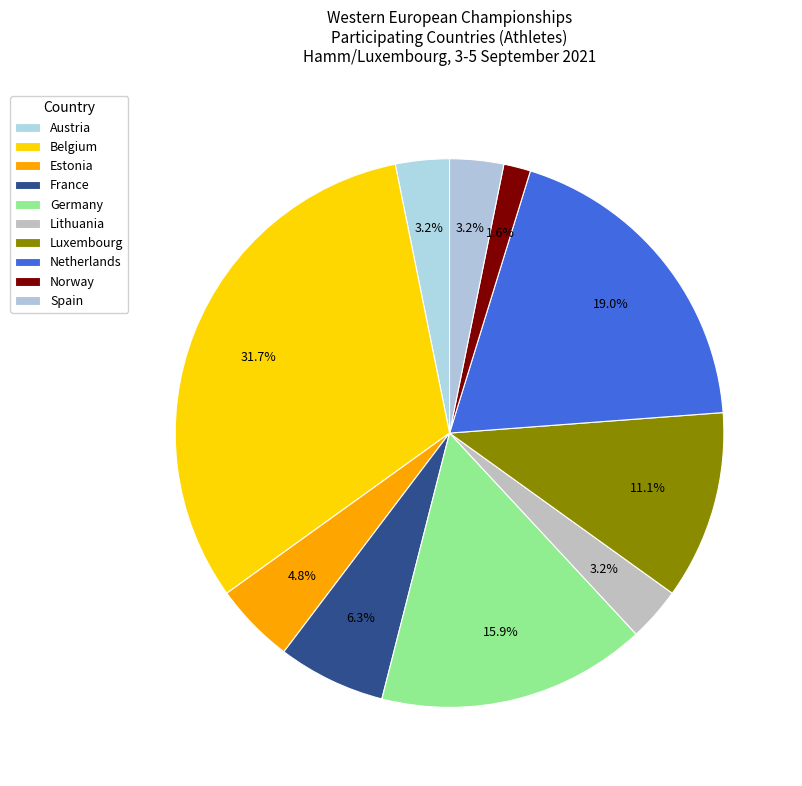

Approximately how many times larger is the value at Luxembourg compared to Austria?

3.5